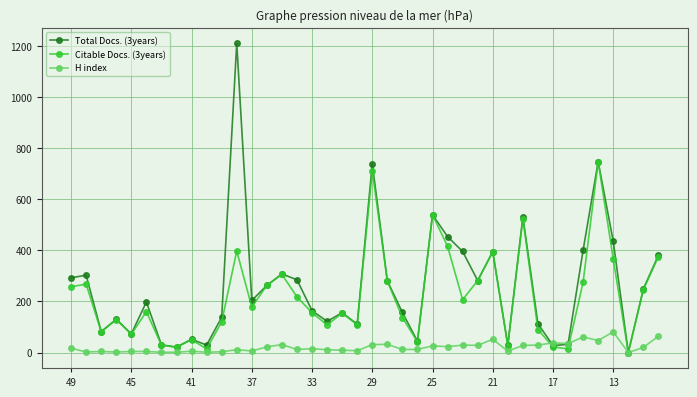

List the series in order of their overall mean, highest first.

Total Docs. (3years), Citable Docs. (3years), H index